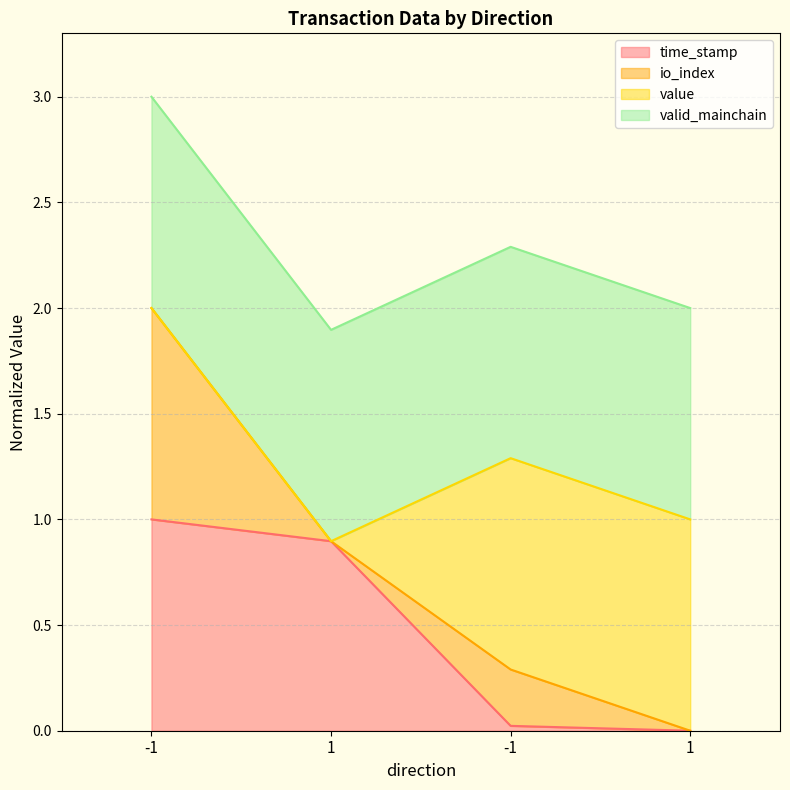

What is the label of the 1st point from the right?

1